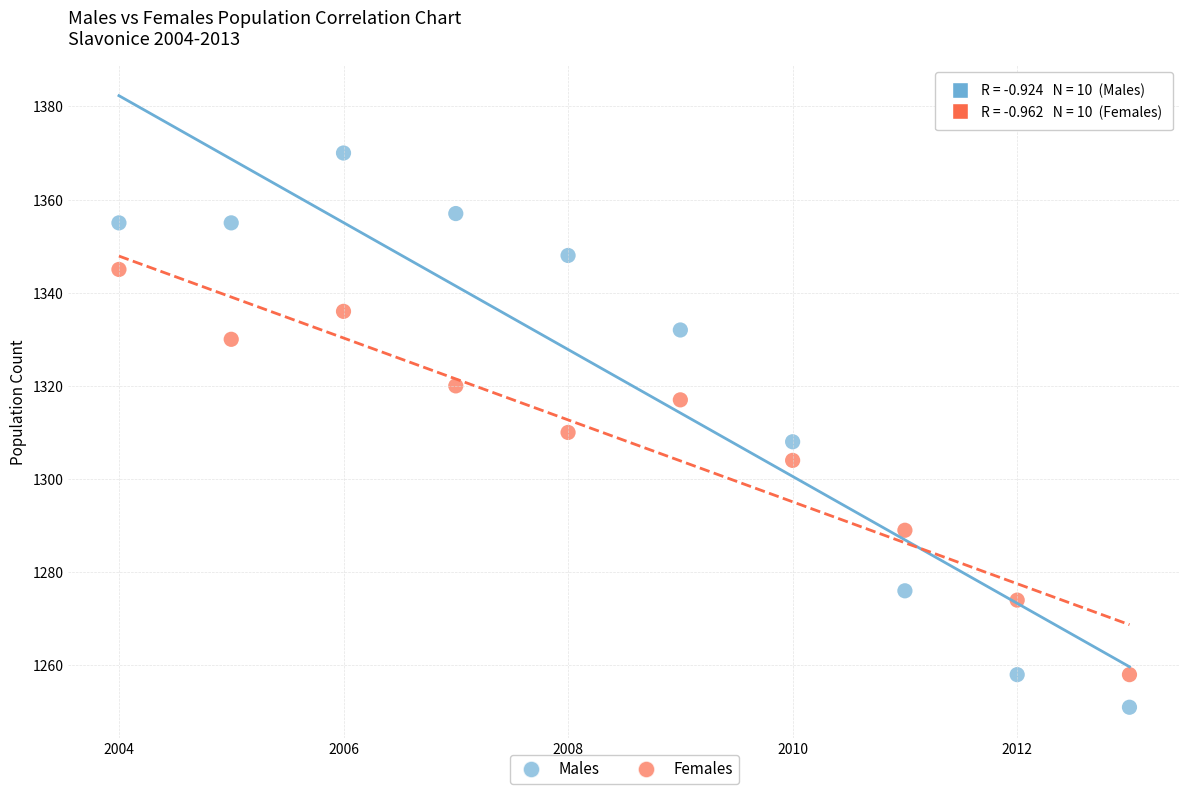

In the Females series, what Y value is closest to 1301?

1304